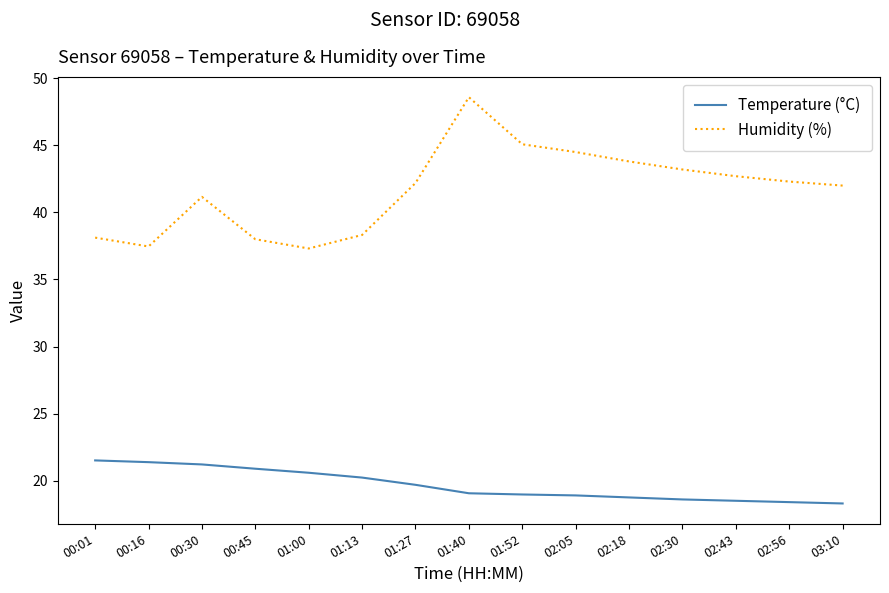

True or false: Temperature (°C) and Humidity (%) intersect in this chart.

False